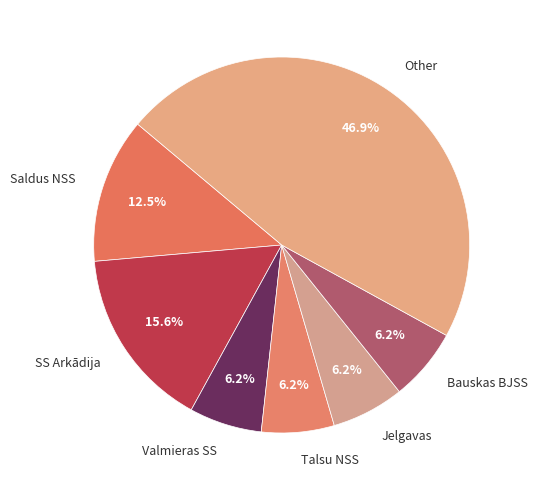

What is the ratio of the value at Saldus NSS to the value at Bauskas BJSS?

2.0